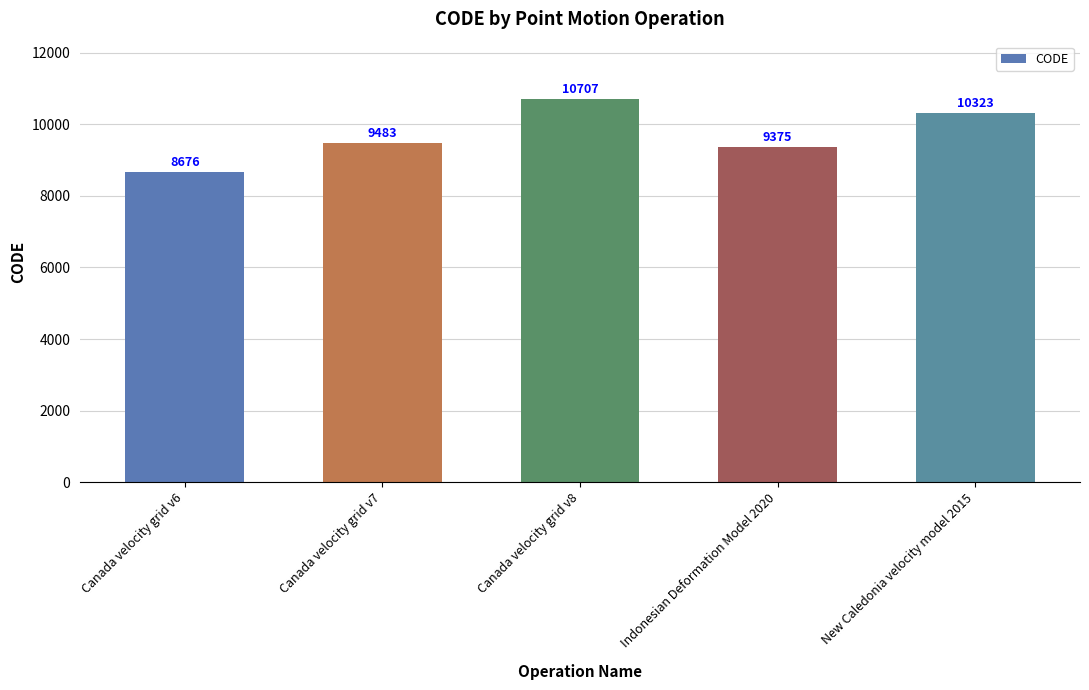

What is the sum of all values?

48564